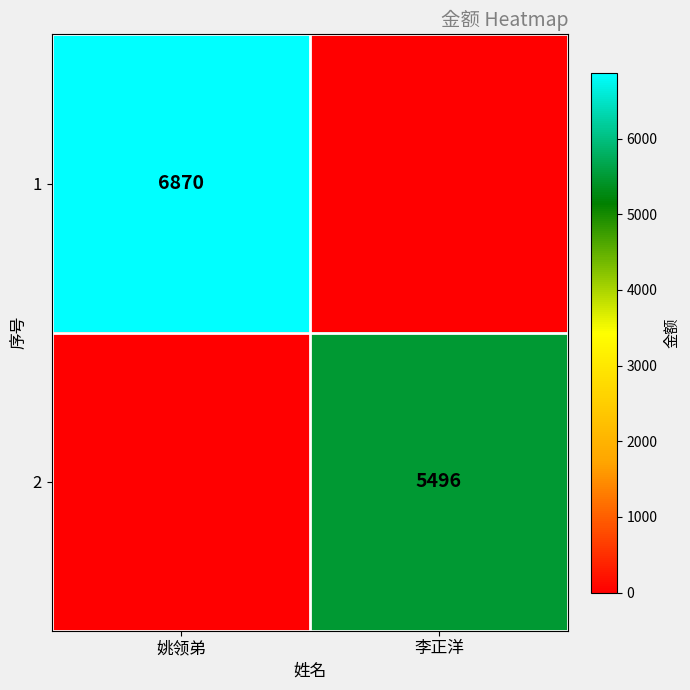

True or false: 1 has a value of 10420 at 姚领弟.

False